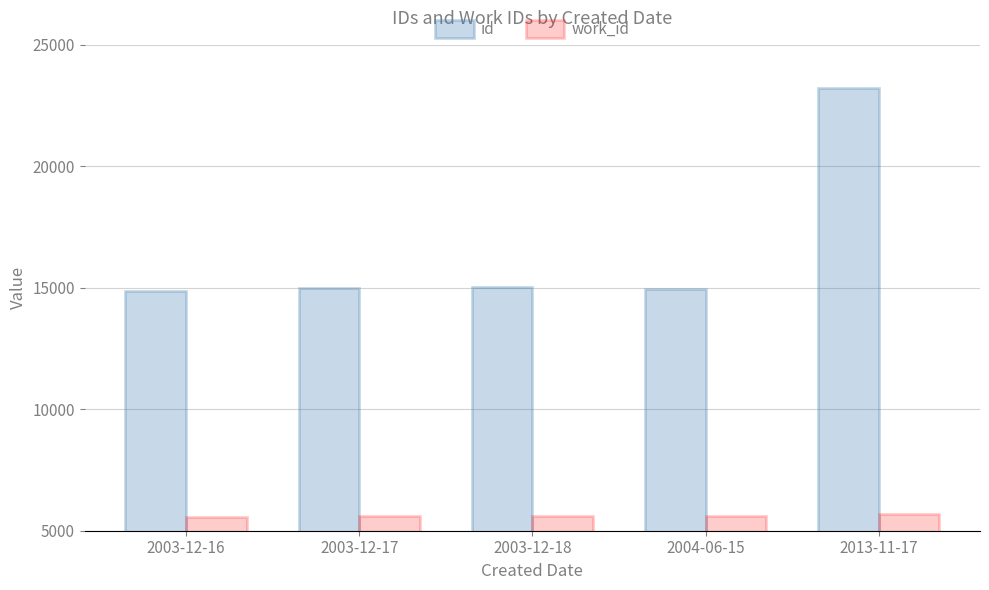

What is the value of the id bar at the 4th from the left?

14956